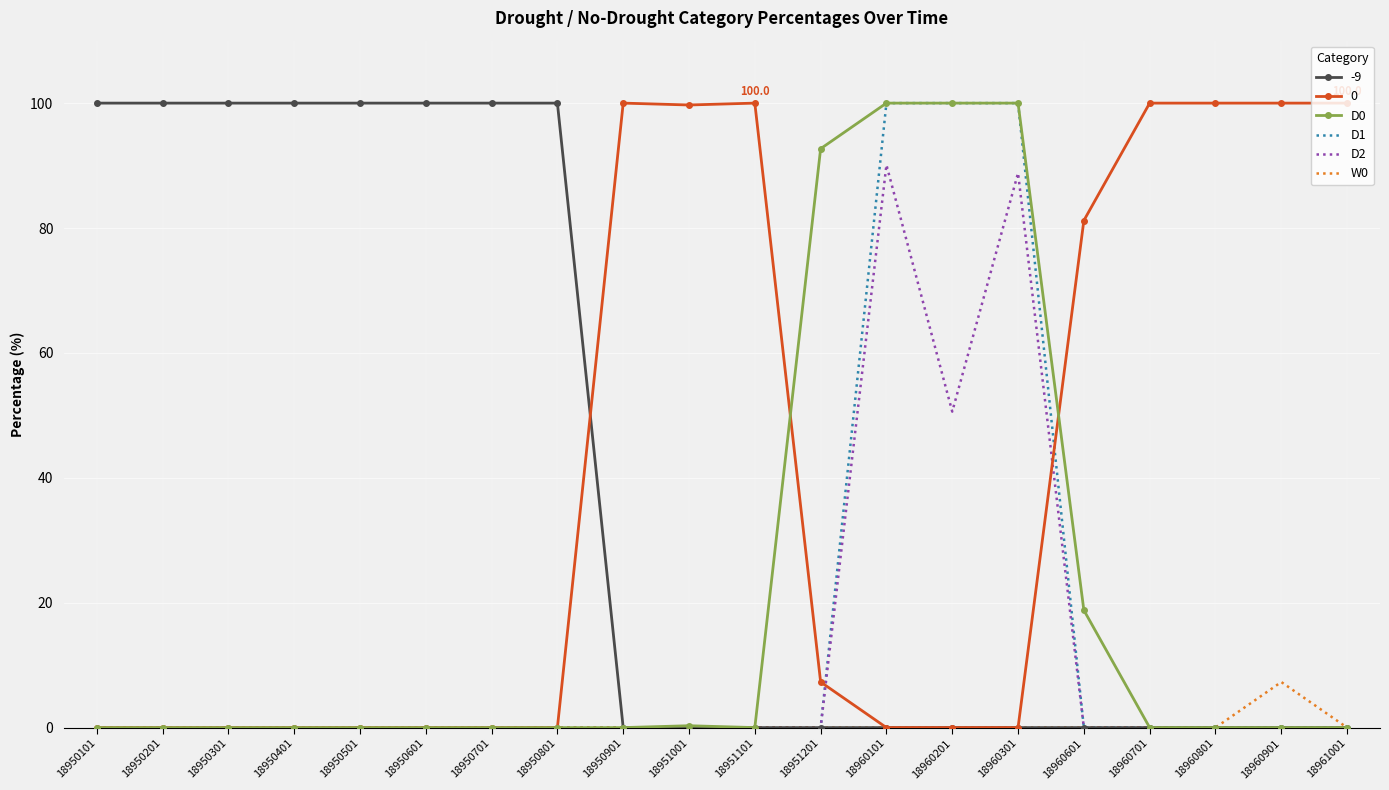

What is the greatest value displayed?

100.0